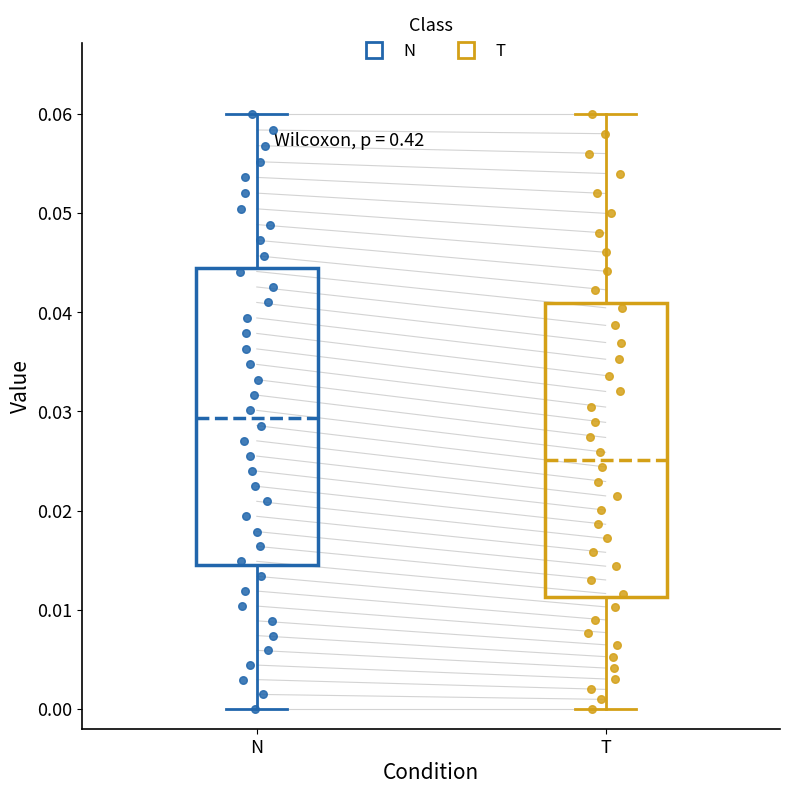

Which box has the highest median line?

N